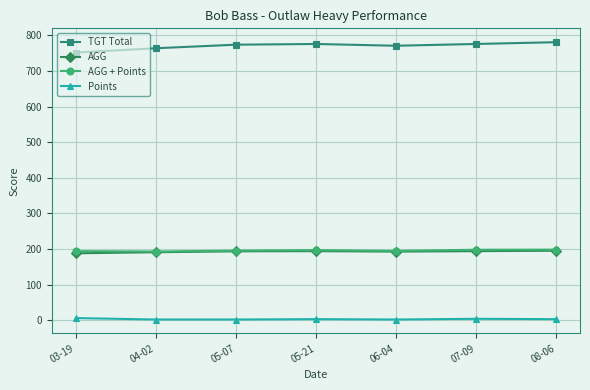

Which series has the widest spread of values?

TGT Total